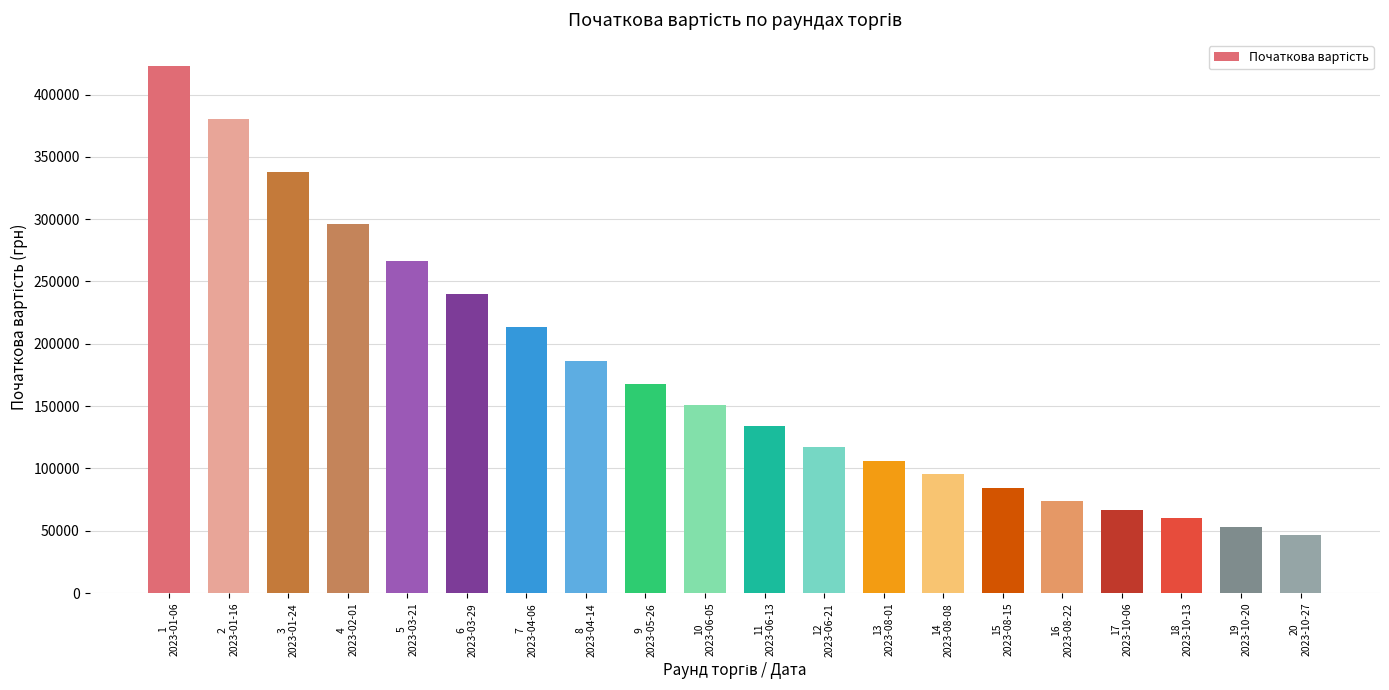

What is the label of the 12th bar from the right?

9
2023-05-26